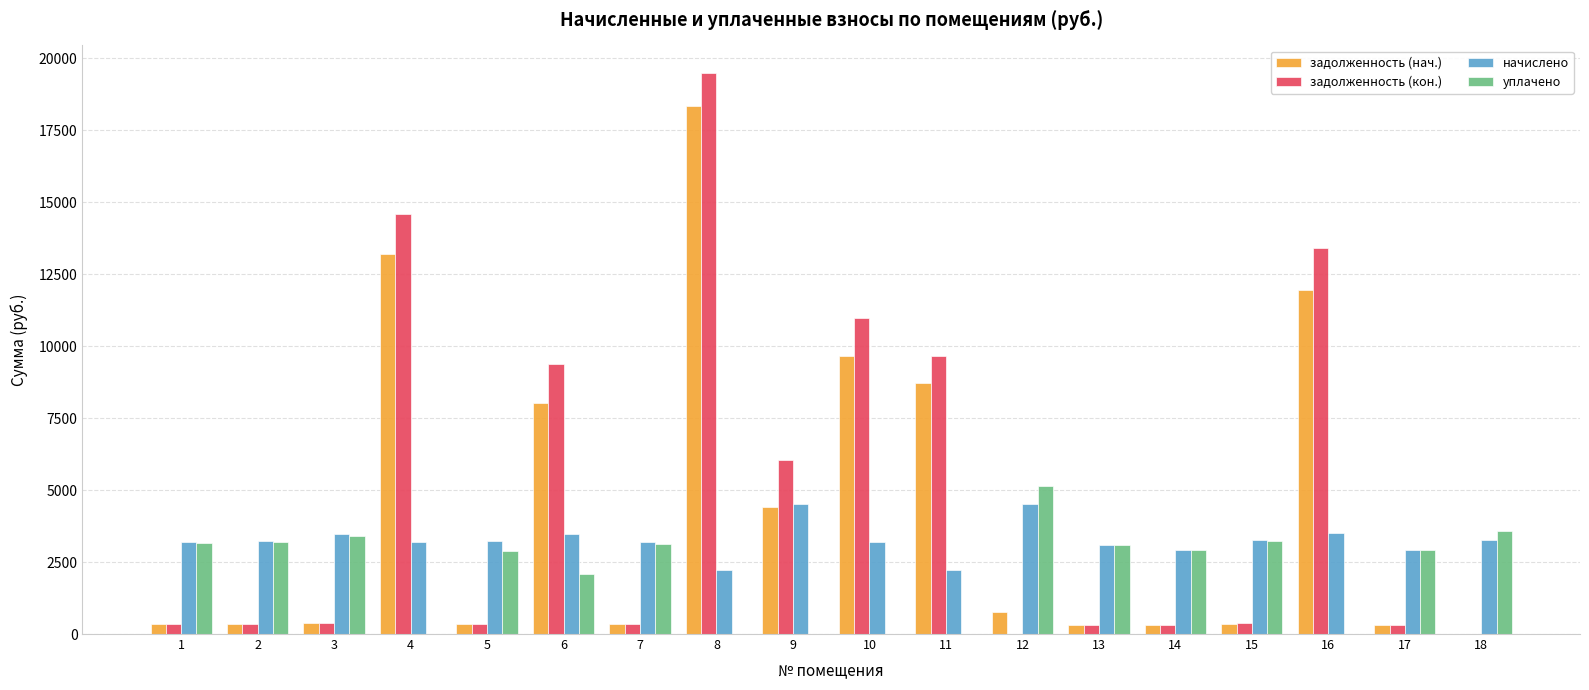

What is the sum of all начислено values?

58651.0